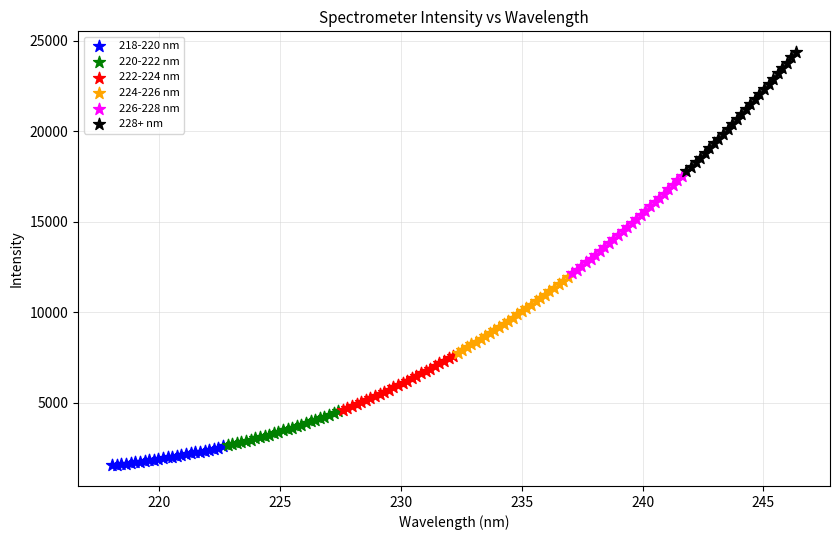

Which series has the widest spread of Y values?

228+ nm